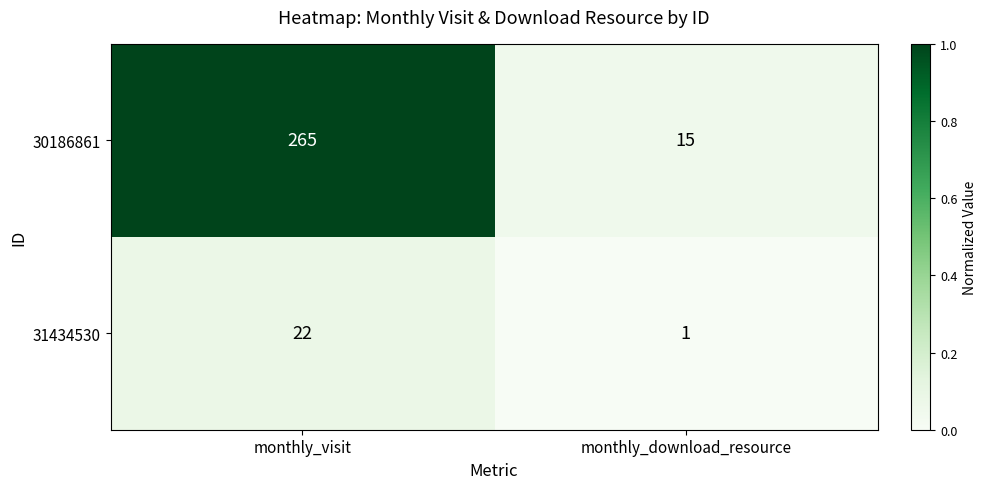

Read the 31434530 value at monthly_visit, to the nearest 10.

20